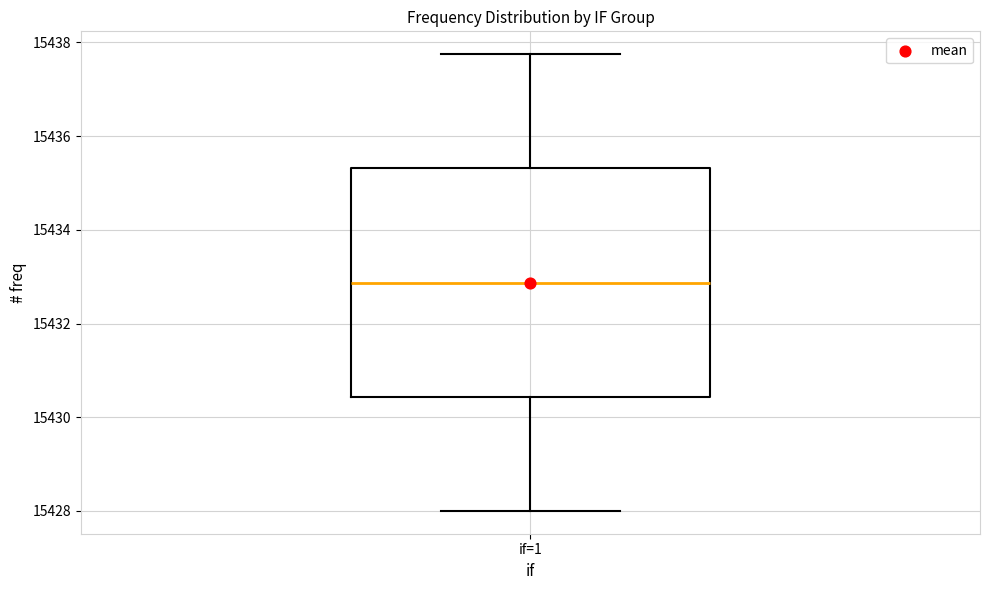

Transcribe this box plot: give where the median line is, the range the box spans, and where the two whiskers end, as read against the y-axis. The values are not printed on the chart, so give them approximately, as read against the axis.

median 15432.8, box 15430.4 to 15435.4, whiskers 15428.0 to 15437.8